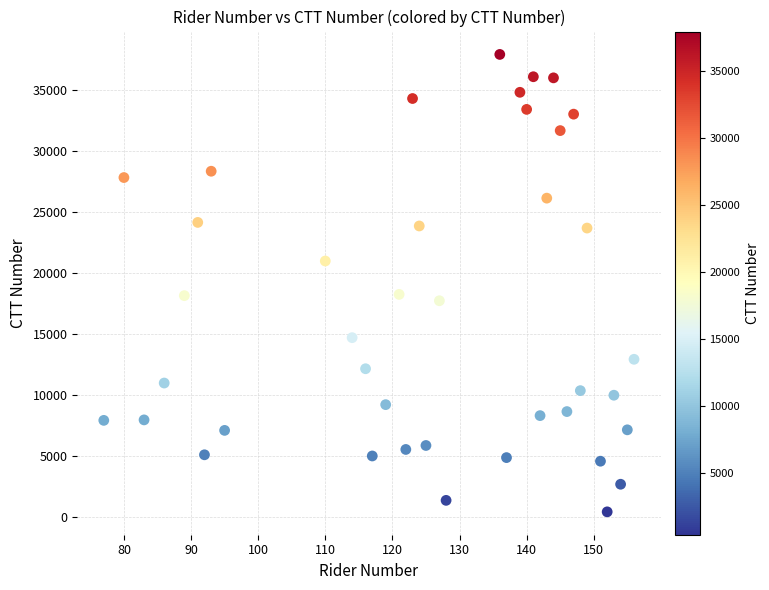

What is the range of Y values (max minus min)?

37534